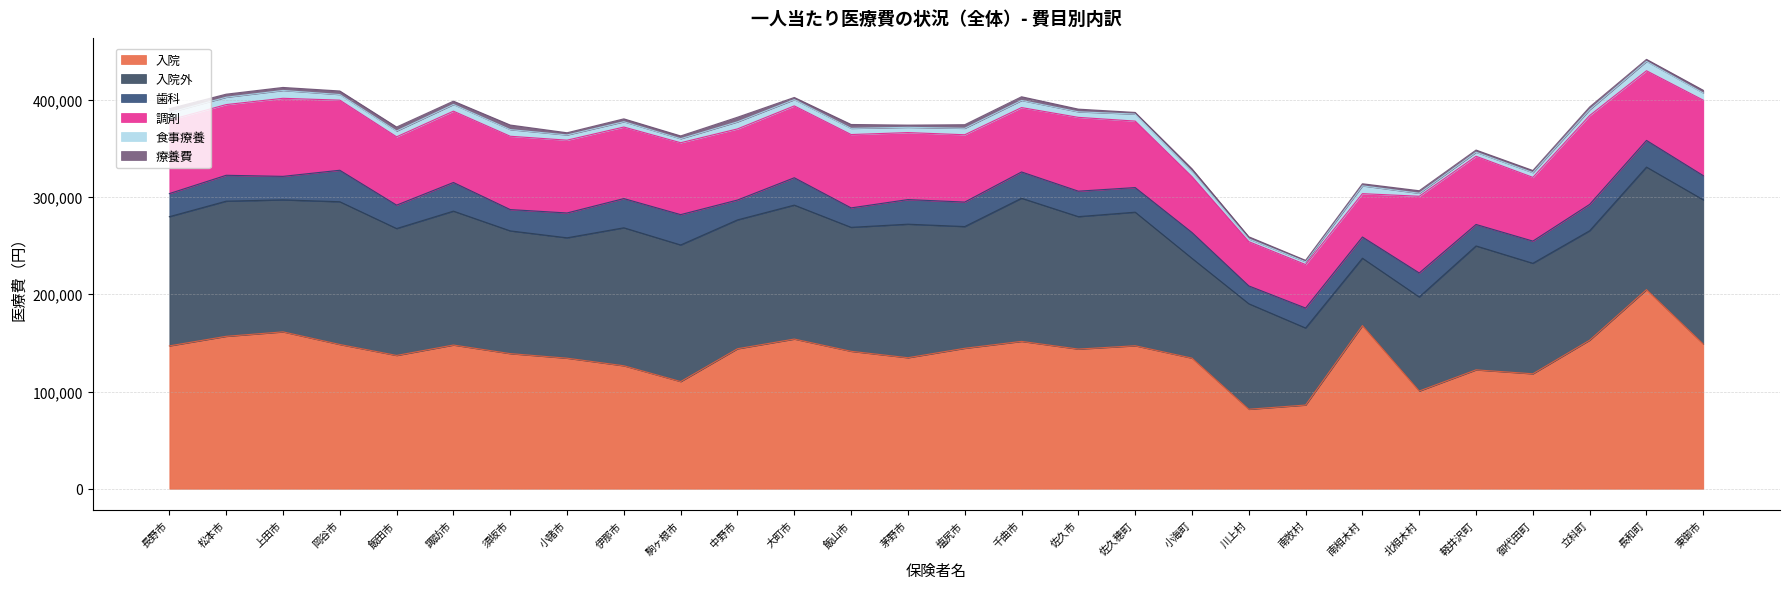

The 歯科 series shows 9963.5 at 飯田市. True or false?

False